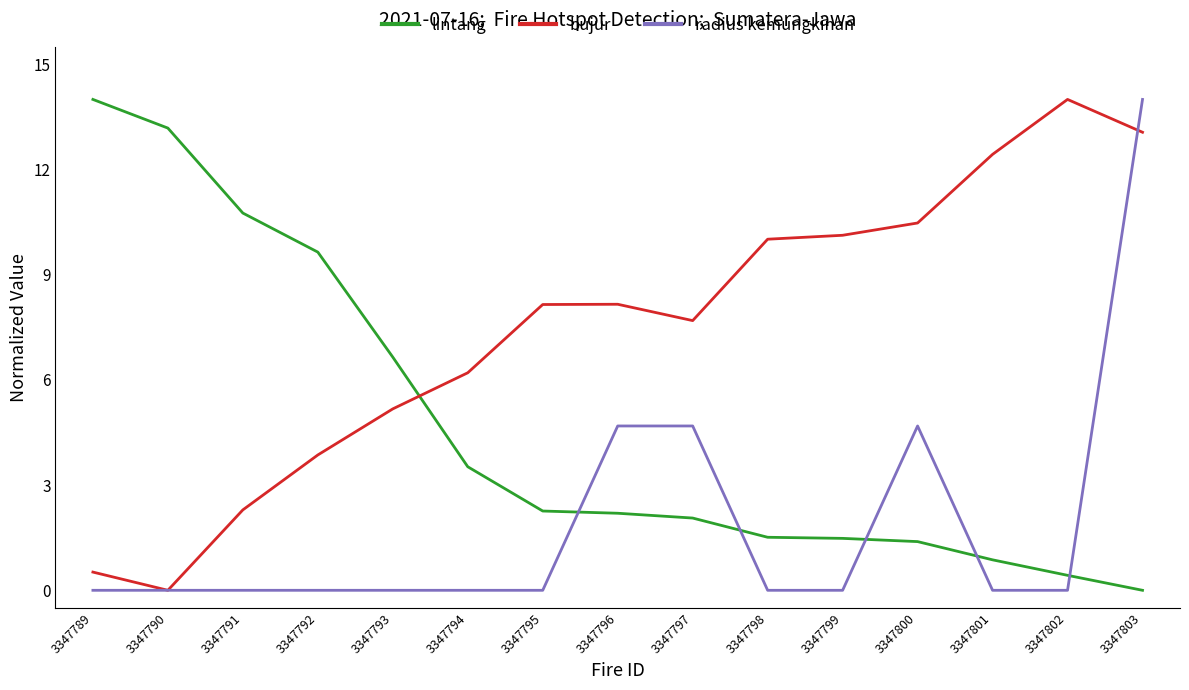

Which series has the largest total across all categories?

bujur